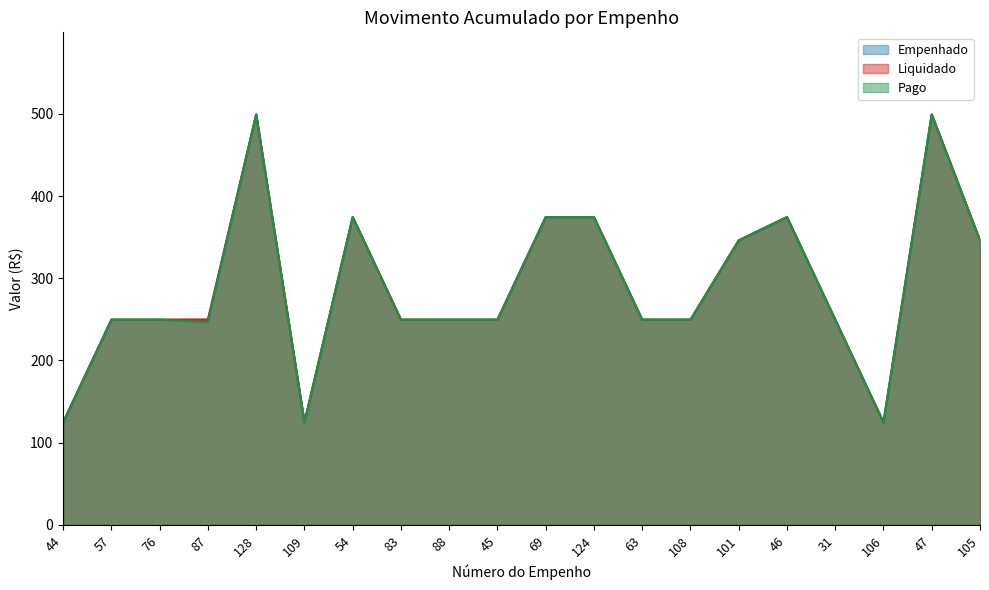

True or false: Empenhado and Pago cross at least once.

False